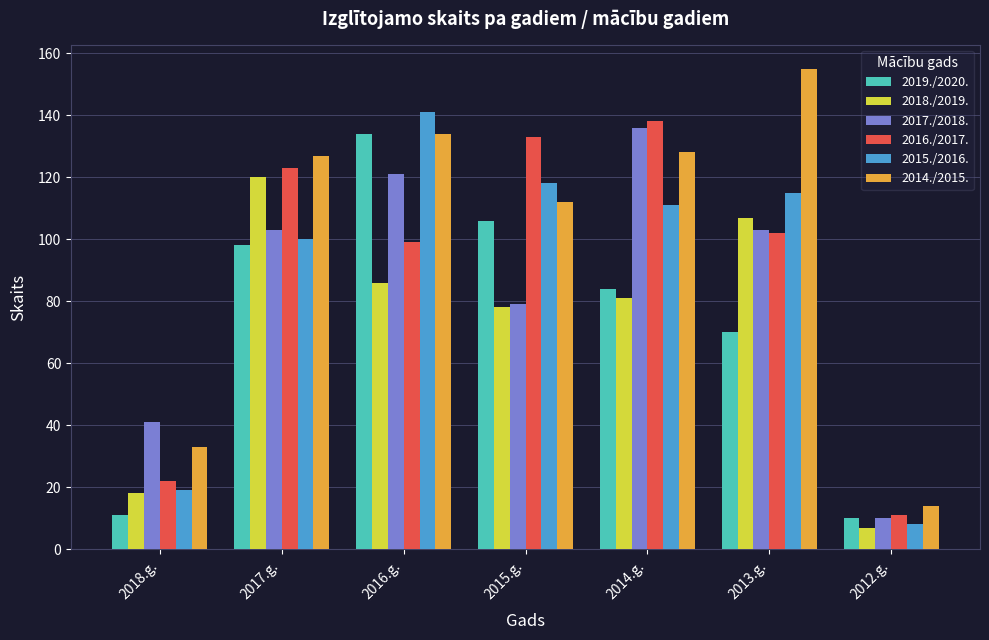

At which category is the sum across all series the highest?

2016.g.